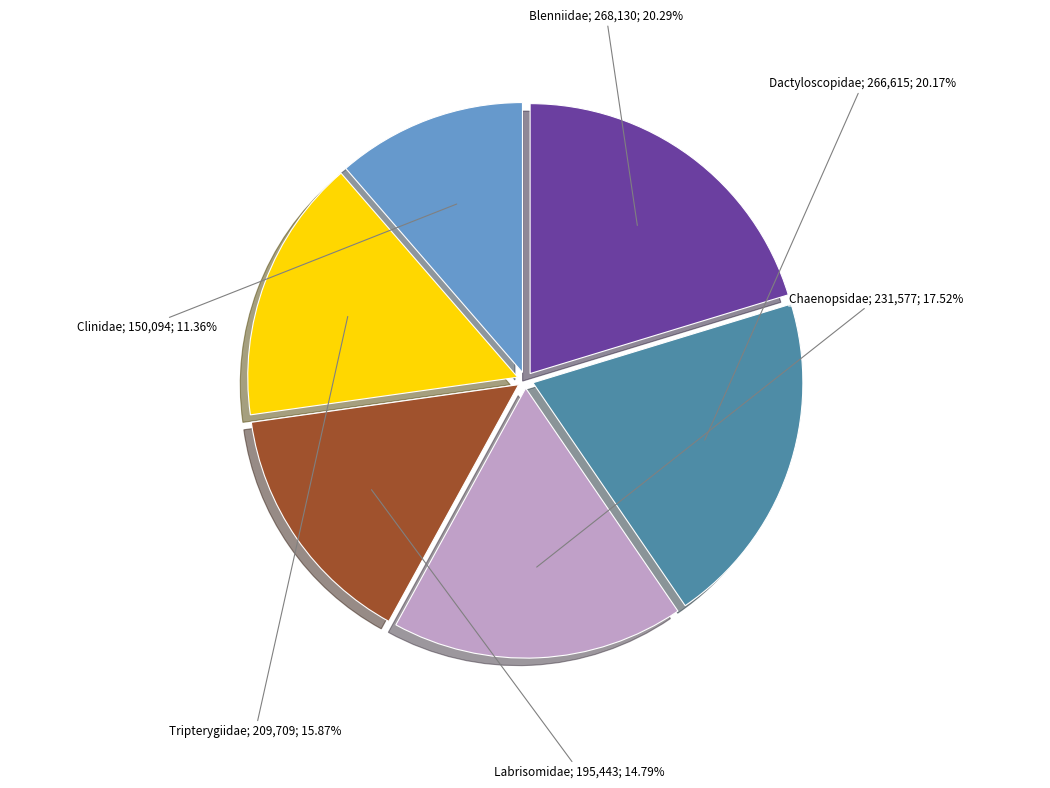

Is there a majority slice in this chart?

No